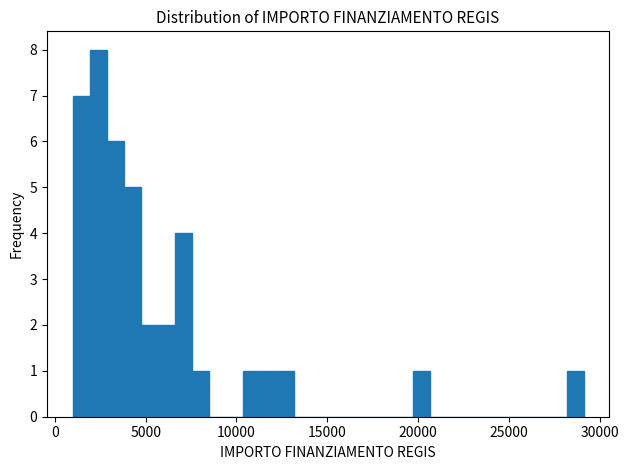

Around what value on the x-axis is the tallest bar? Give the approximate position of its centre, as read against the axis.

2500